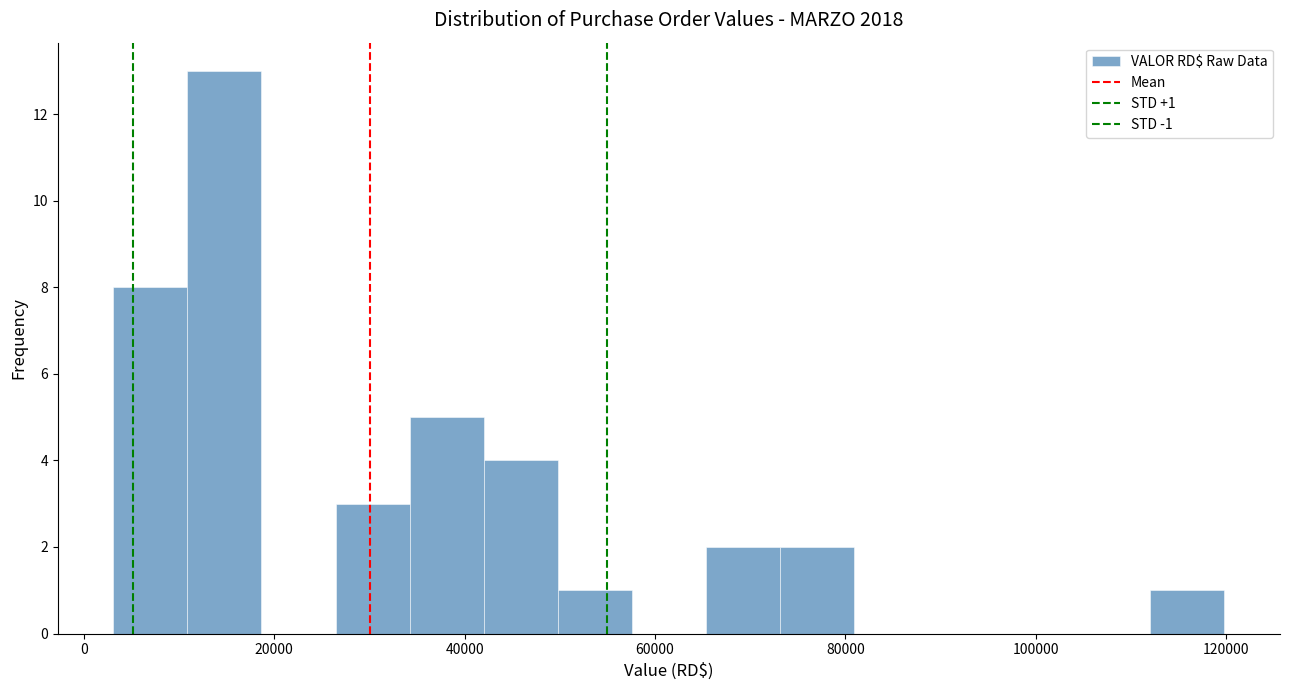

Around what value on the x-axis is the tallest bar? Give the approximate position of its centre, as read against the axis.

14000